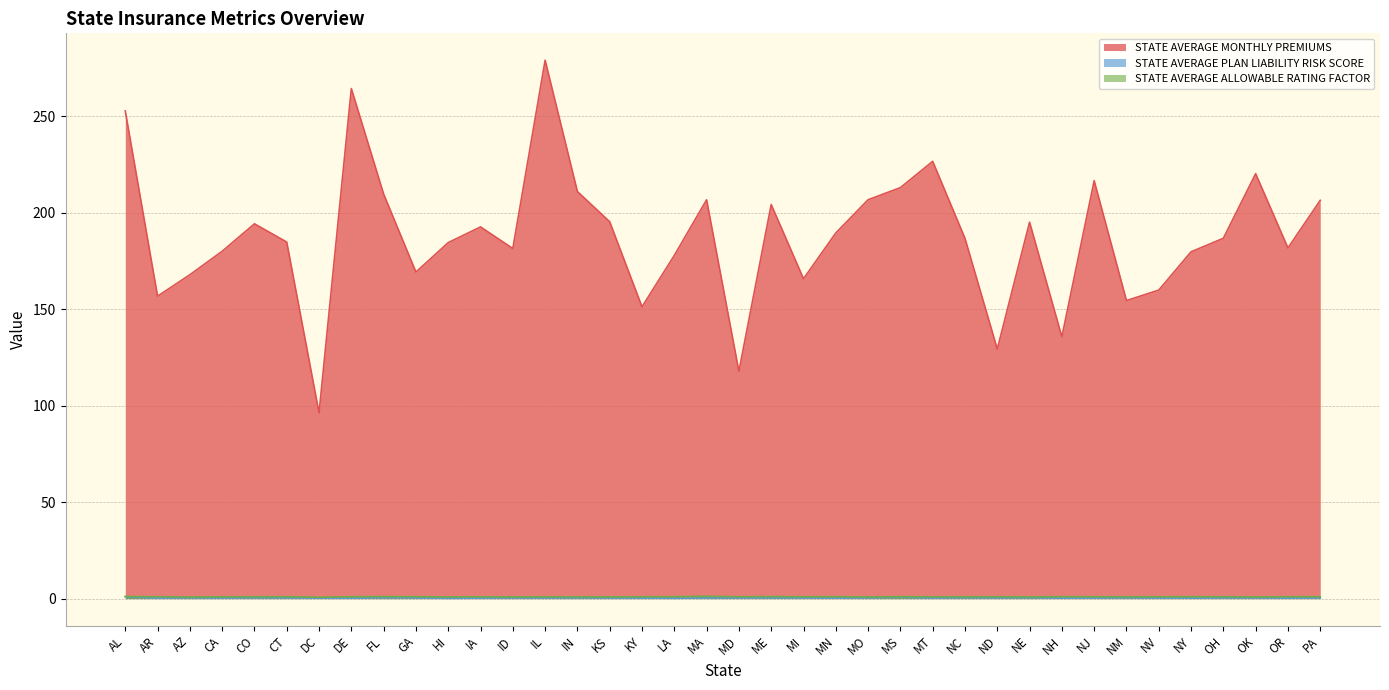

How many data points does each series have?

38